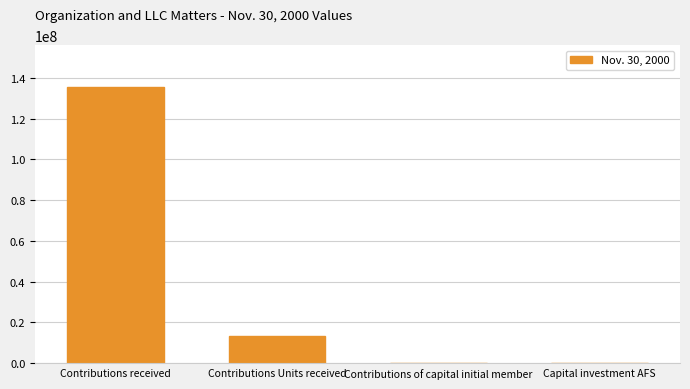

What is the maximum value shown in the chart?

135700000